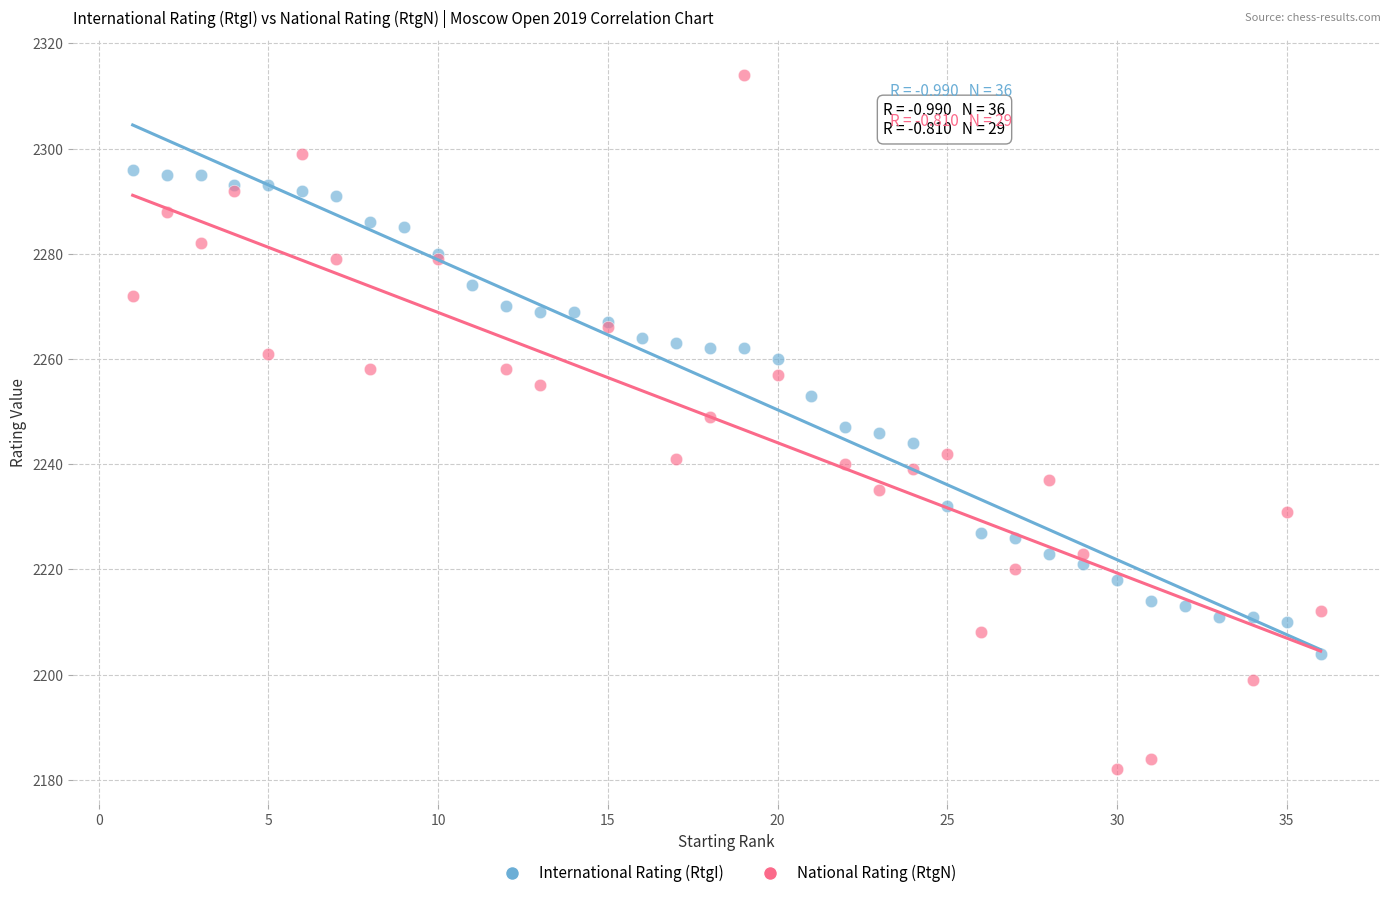

Which series has the widest spread of Y values?

National Rating (RtgN)